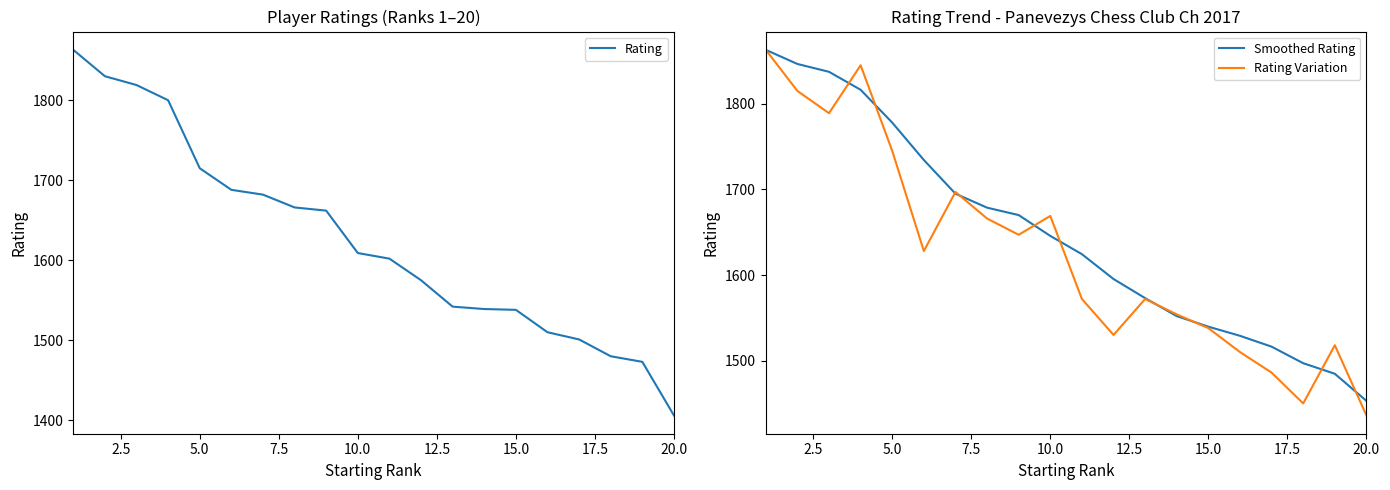

How many distinct data groups are displayed?

3